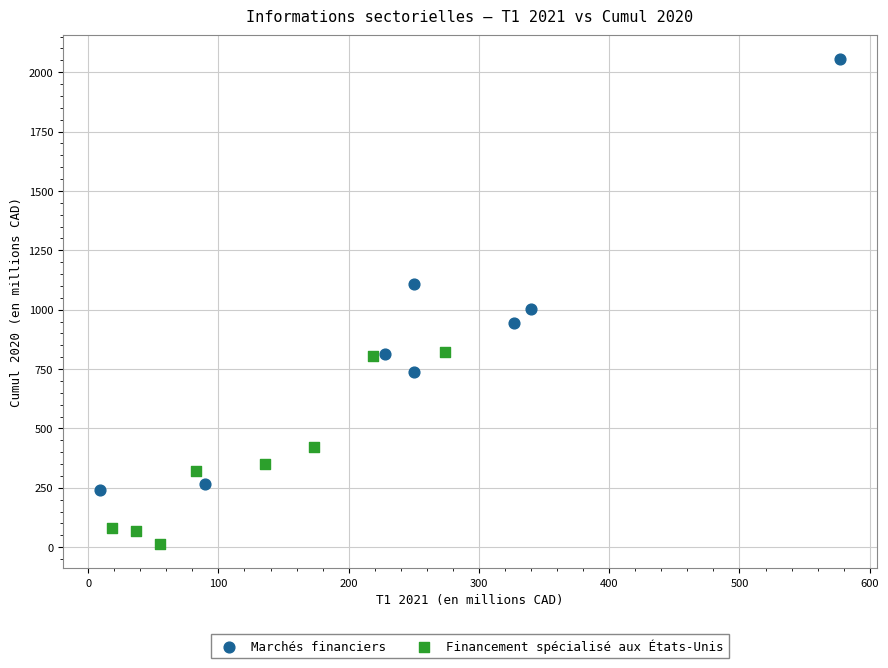

Which series reaches the minimum Y coordinate?

Financement spécialisé aux États-Unis